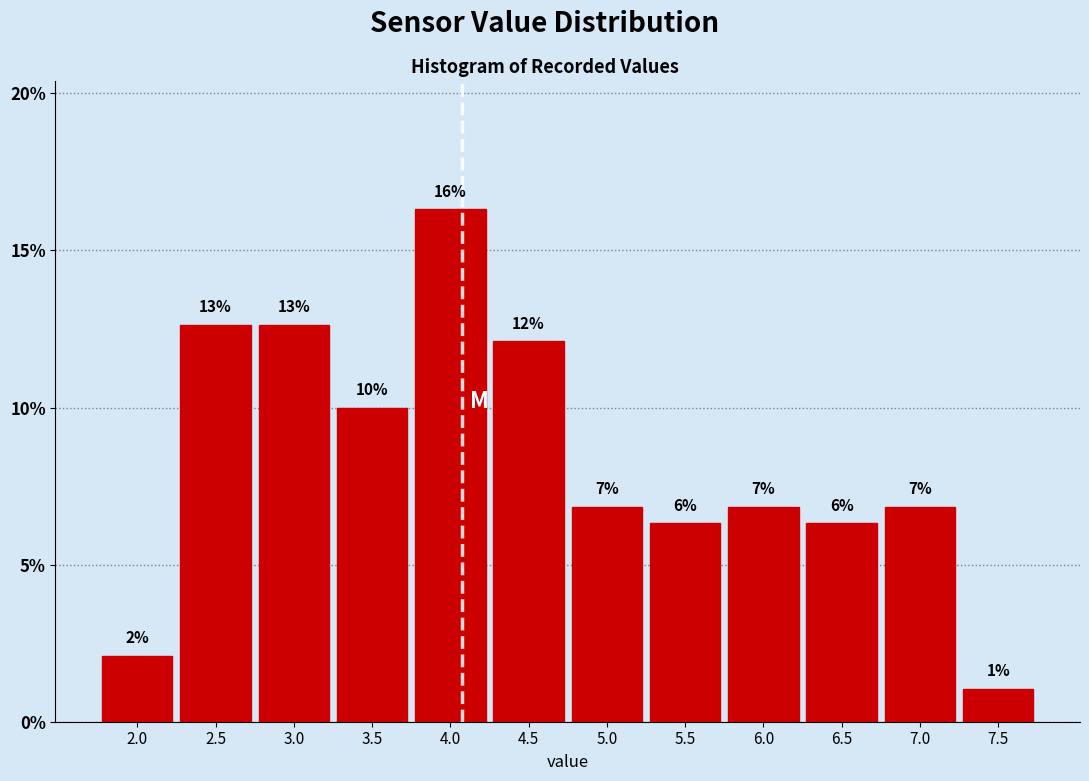

Are the bars horizontal?

No